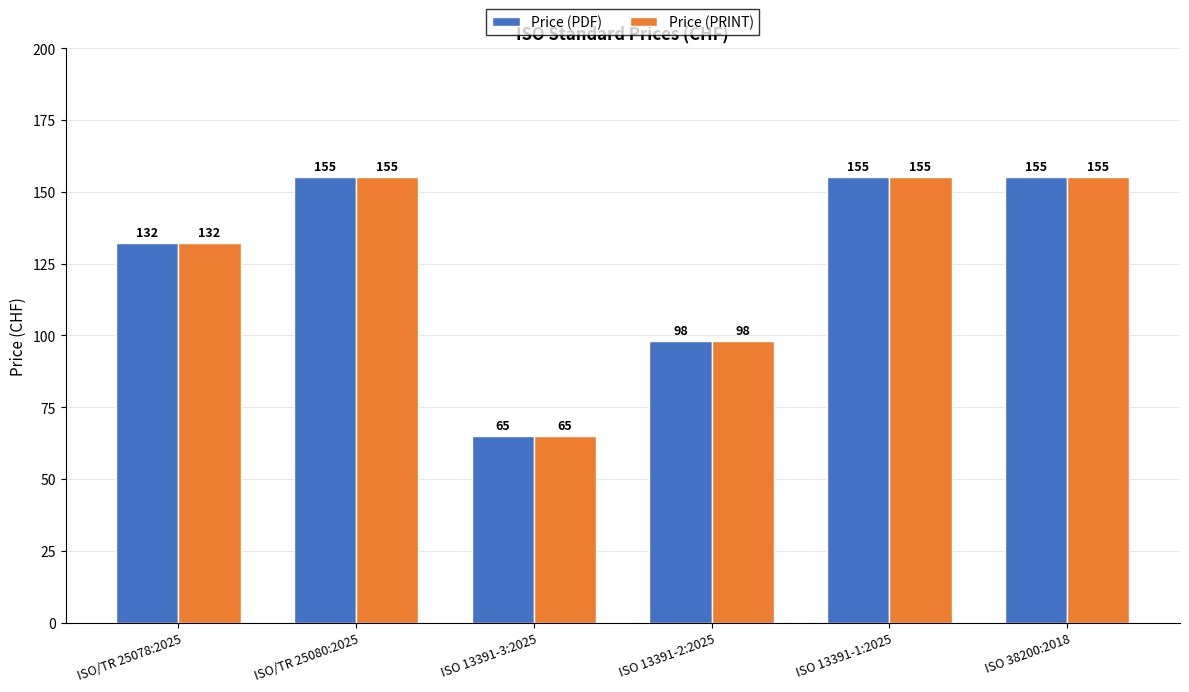

Reading left to right, extract all data points from this chart.

Price (PDF): 132	155	65	98	155	155
Price (PRINT): 132	155	65	98	155	155